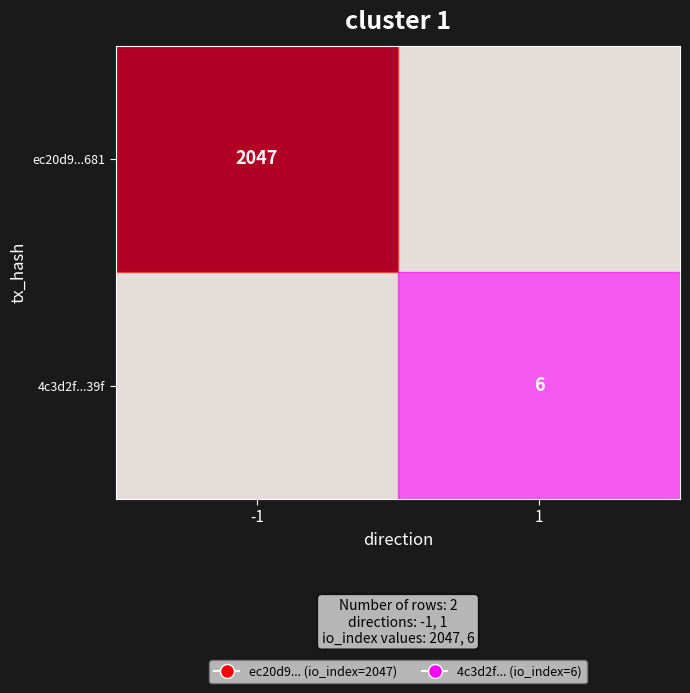

At which category is the sum across all series the highest?

-1